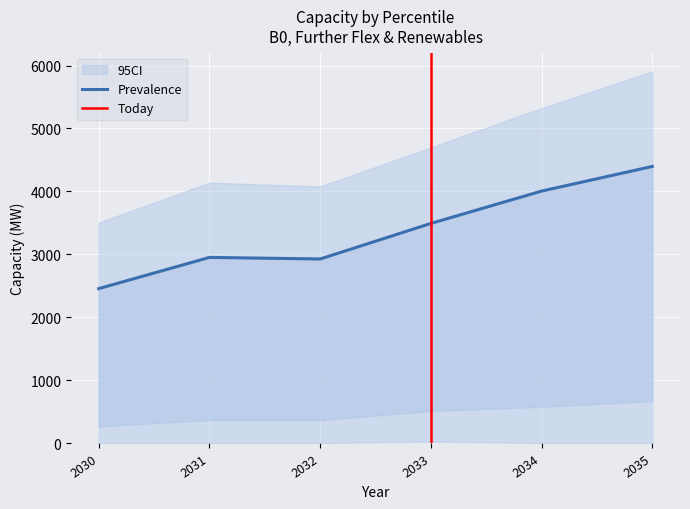

How many interior local peaks does the 95pc series have?

1